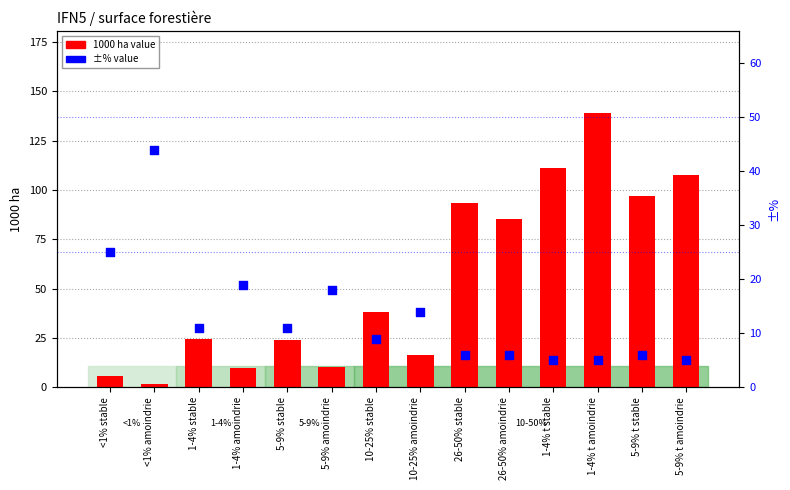

What are all the series names shown in the legend?

1000 ha value, ±% value